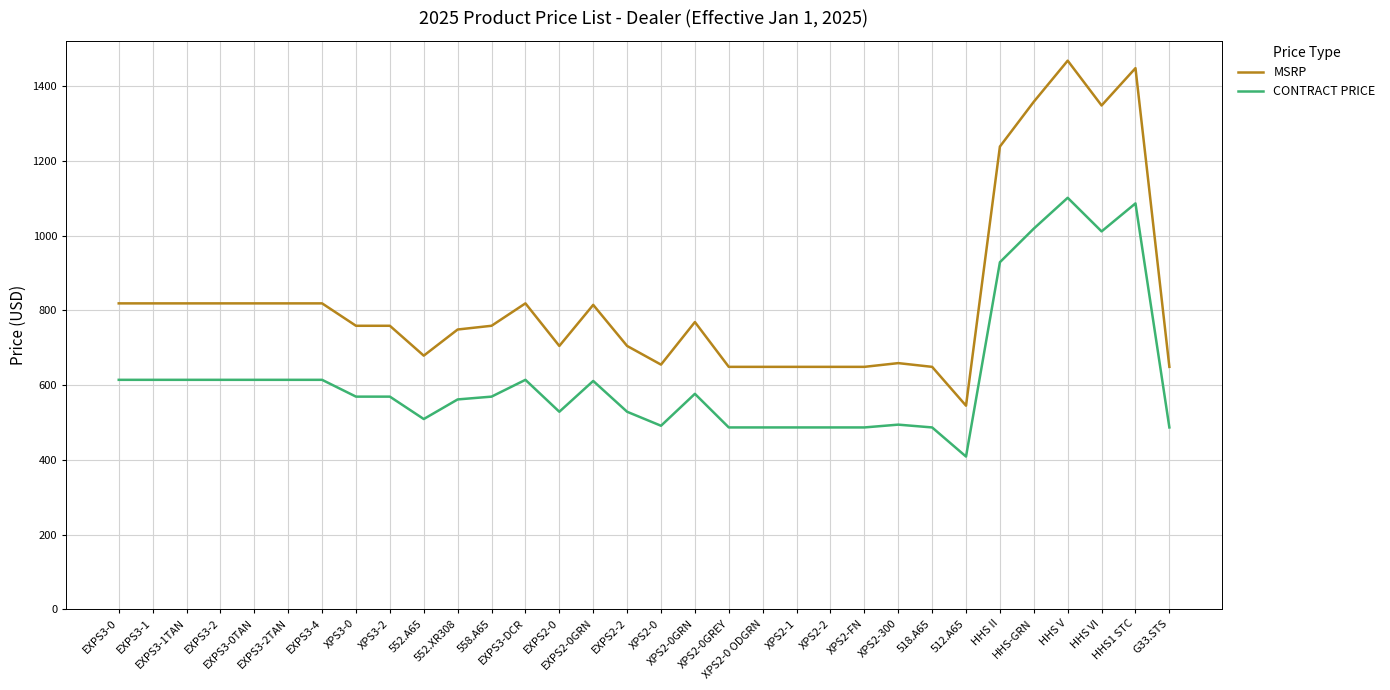

True or false: MSRP and CONTRACT PRICE intersect in this chart.

False